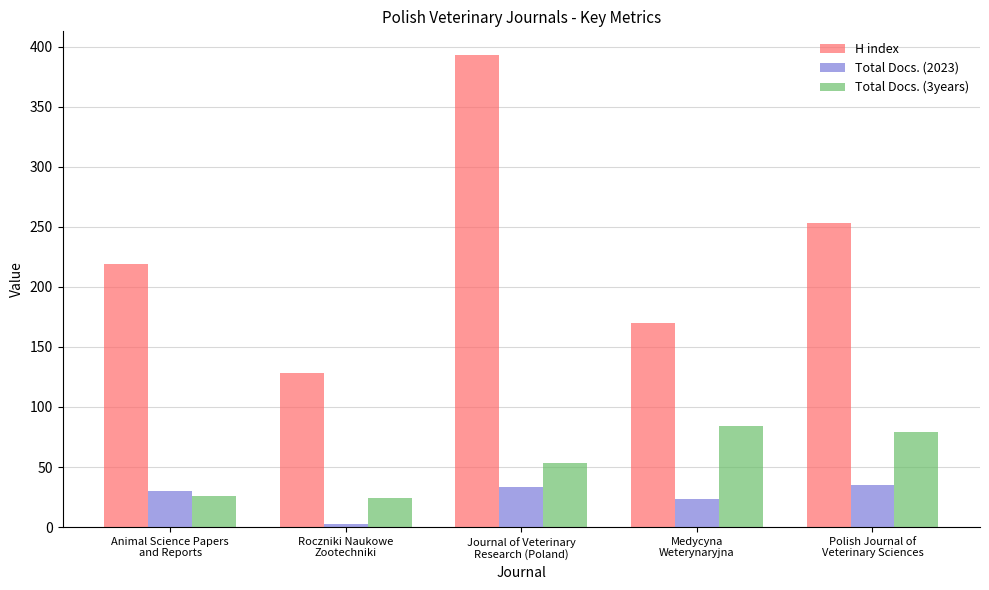

Rank the series at Polish Journal of
Veterinary Sciences from highest to lowest value.

H index, Total Docs. (3years), Total Docs. (2023)